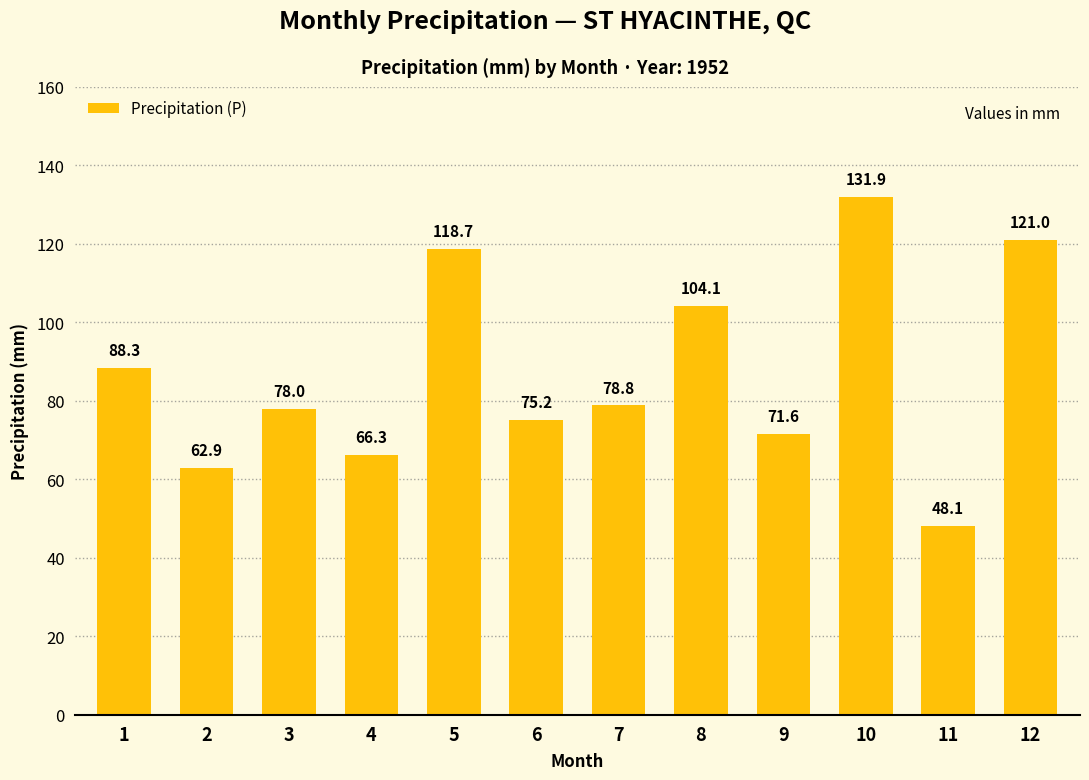

What is the difference between the second highest and minimum values?

72.9